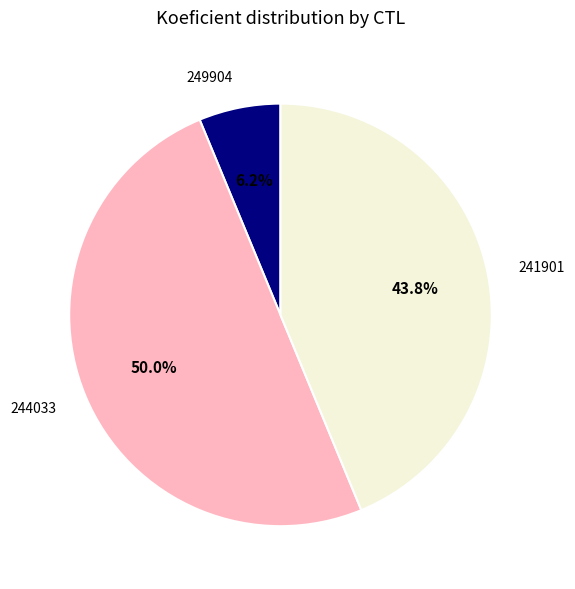

True or false: 241901 accounts for 36% of the total.

False